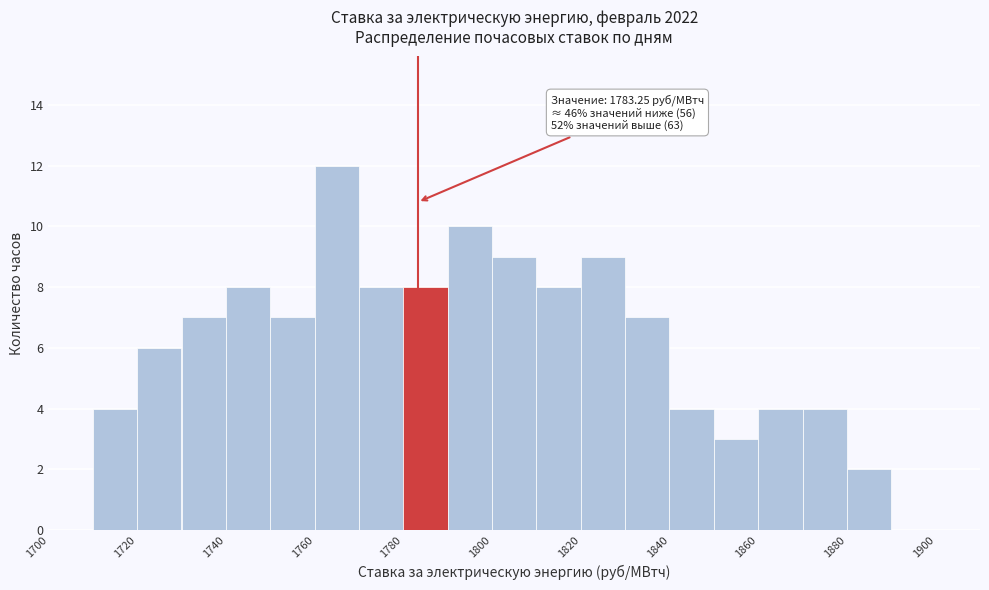

Which range on the x-axis has the tallest bar?

1760 to 1770